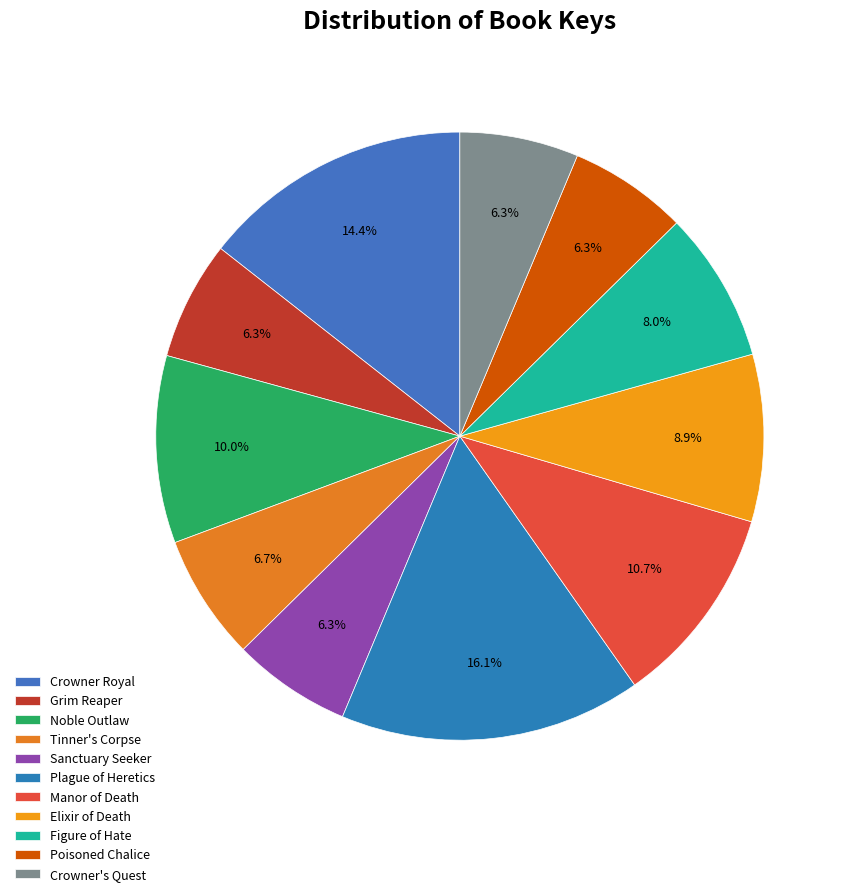

To the nearest percent, what portion does Sanctuary Seeker represent?

6%